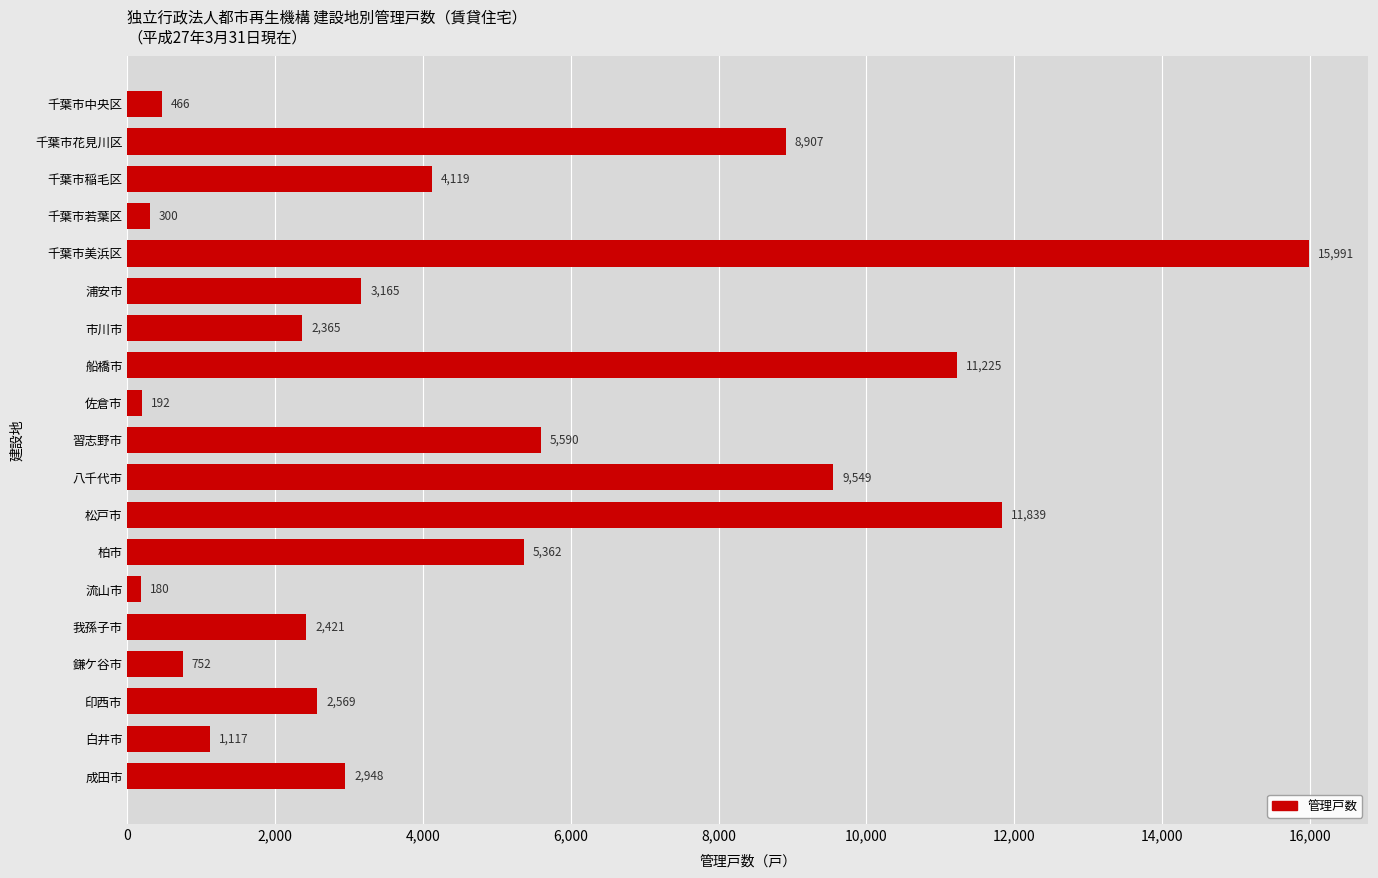

How many values are below 2948?

9